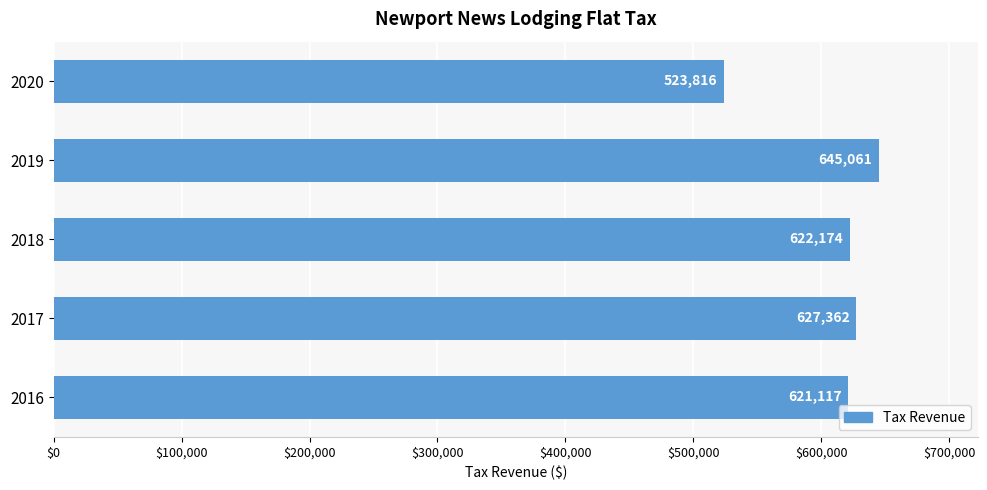

List the labels in order of value, largest first.

2019, 2017, 2018, 2016, 2020